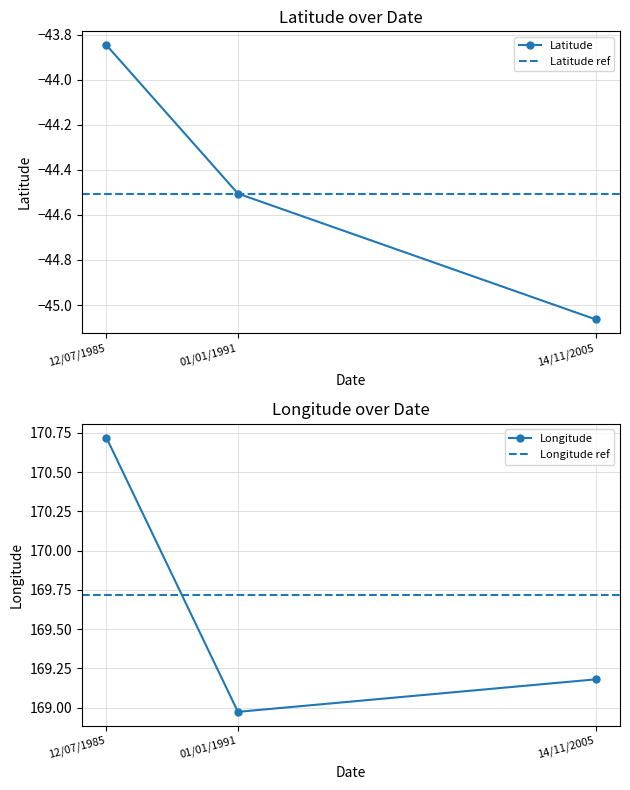

Which category has the highest value in the Latitude series?

12/07/1985